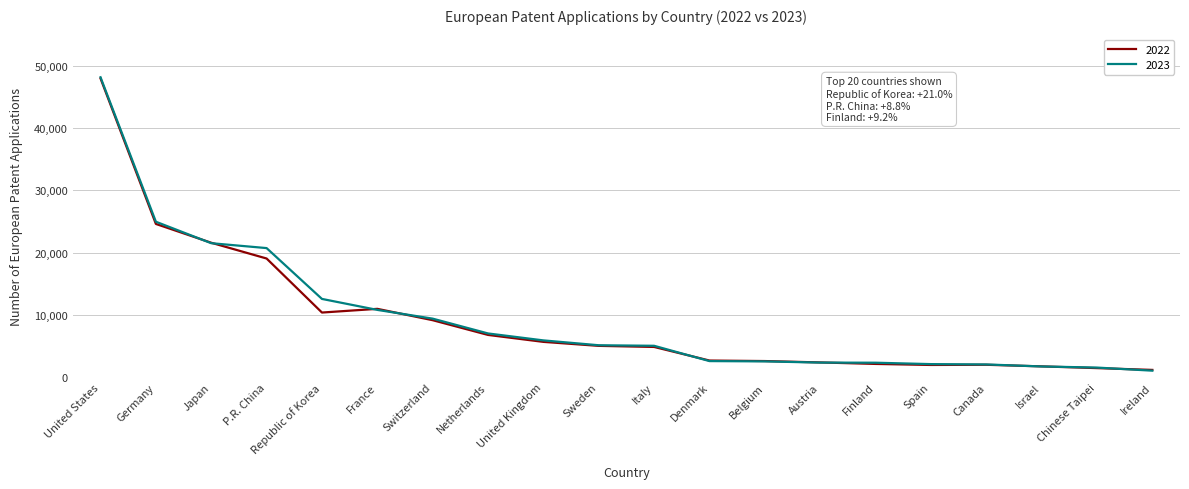

Between Denmark and Canada, which series saw the biggest shift?

2022